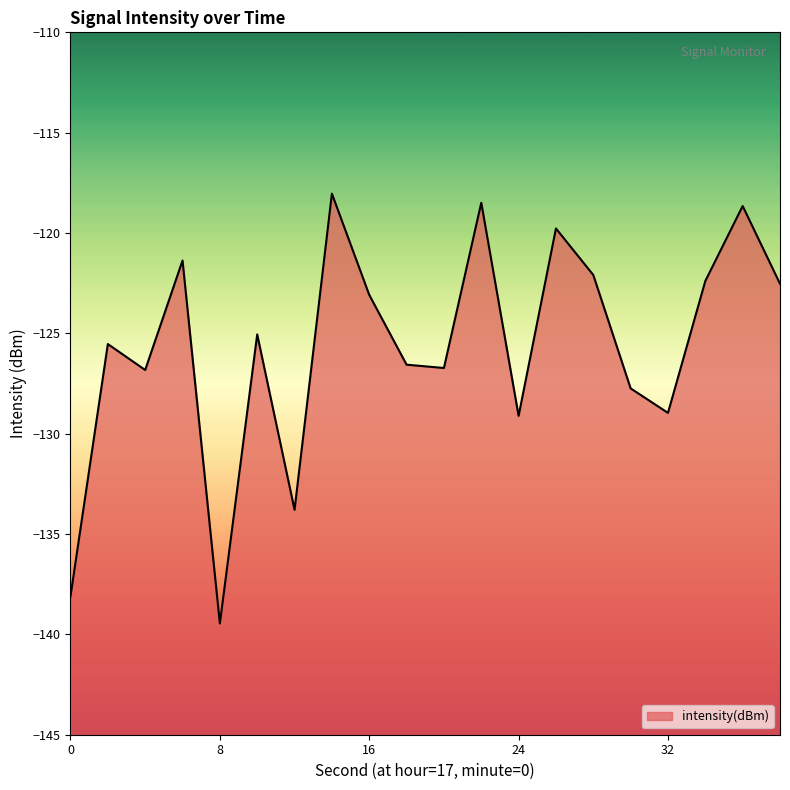

What is the difference between the maximum and minimum values?

21.4